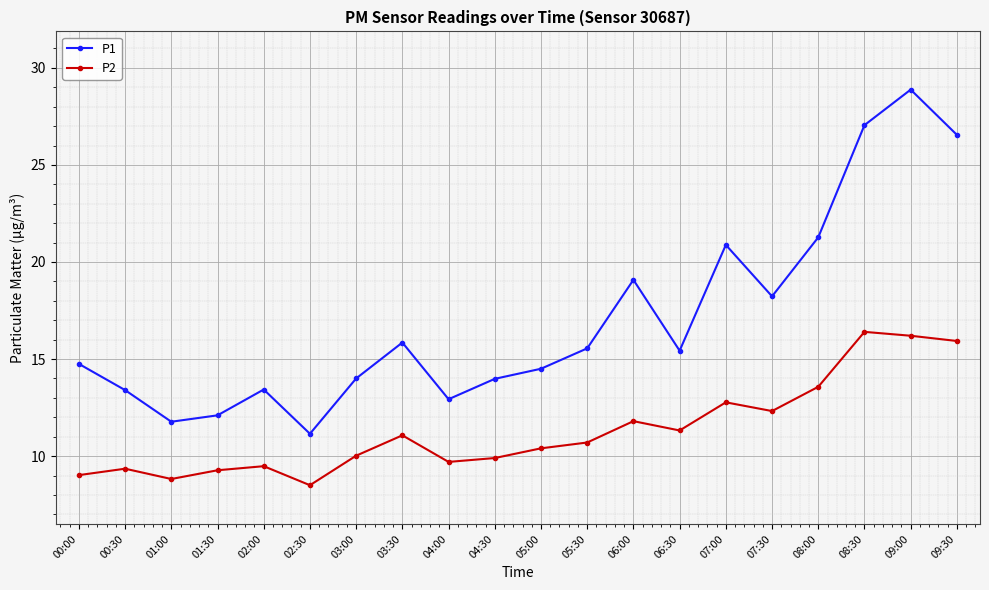

At 04:00, list the series in order from largest to smallest.

P1, P2